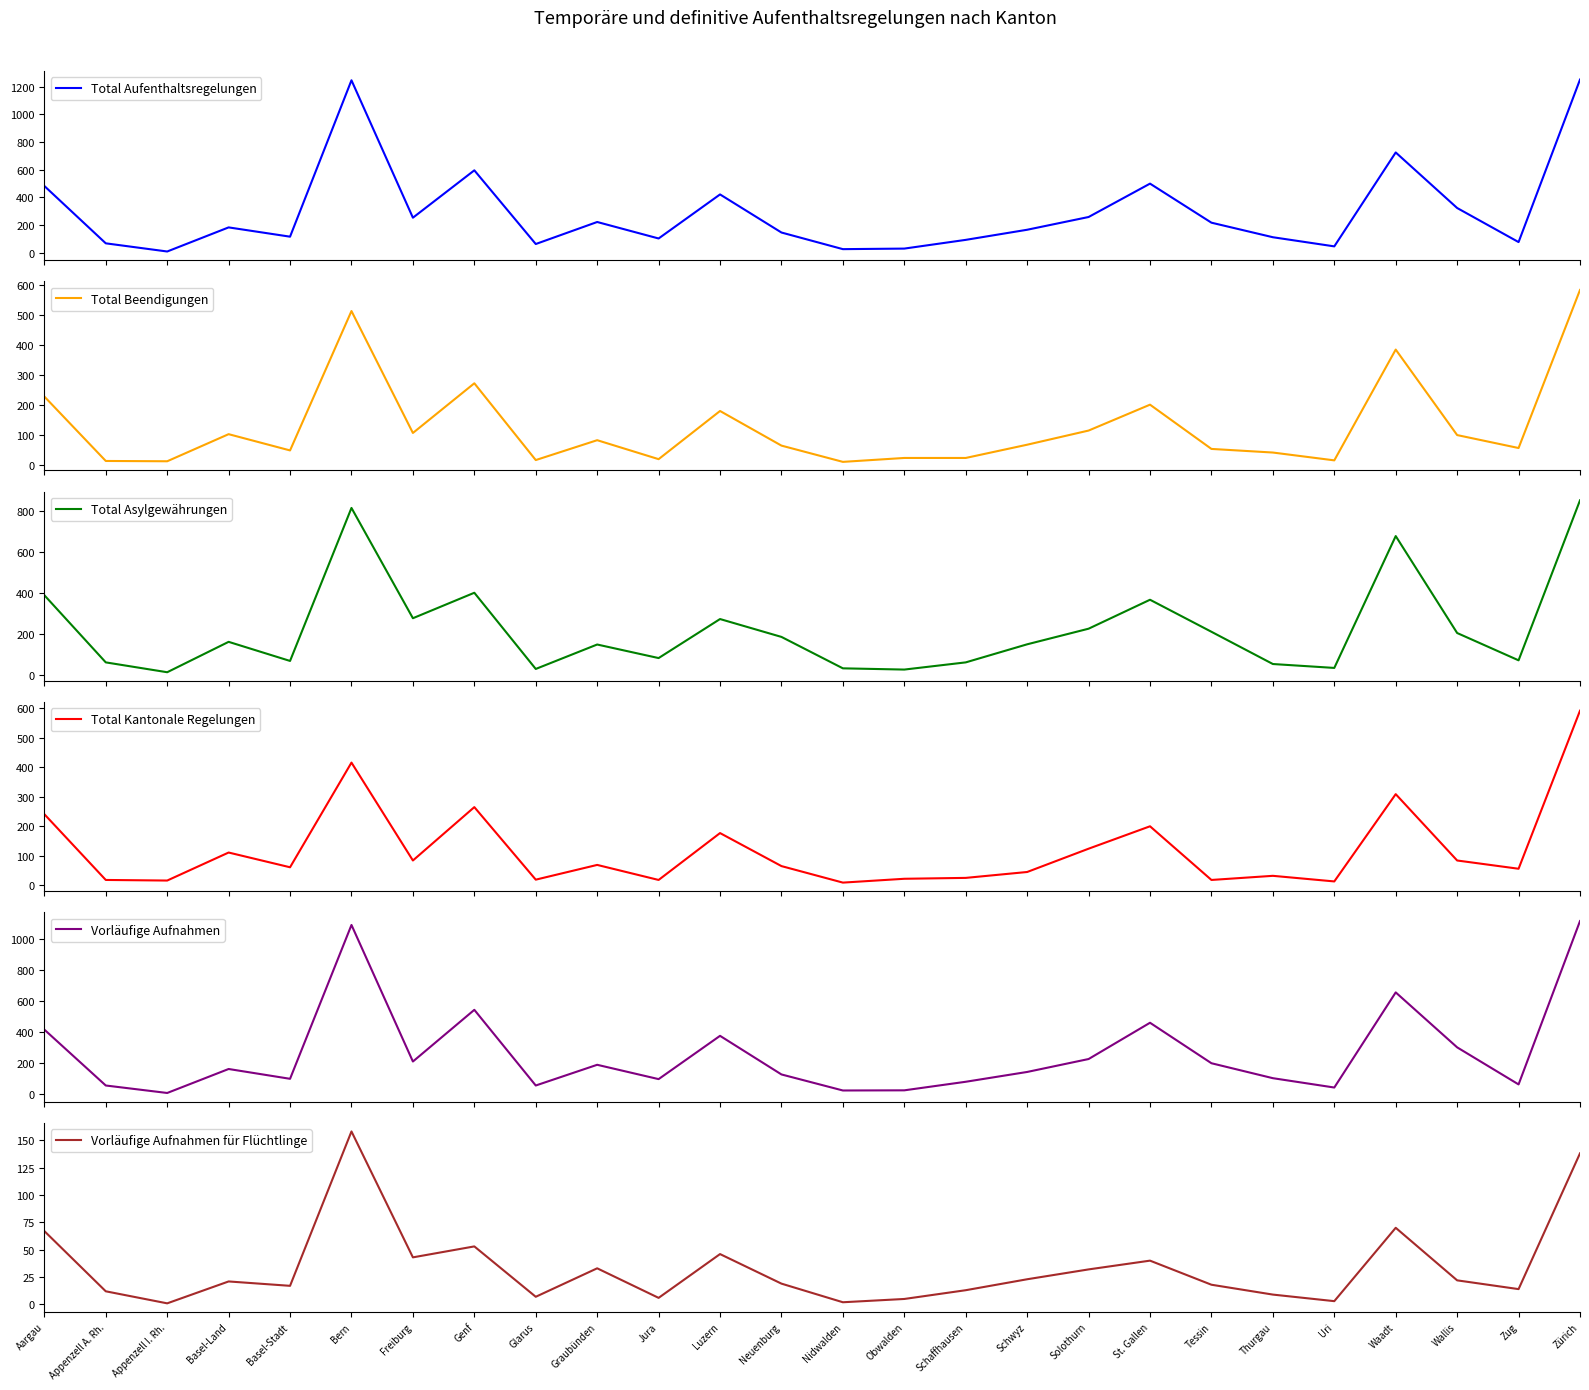

What is the maximum value for Total Kantonale Regelungen?

592